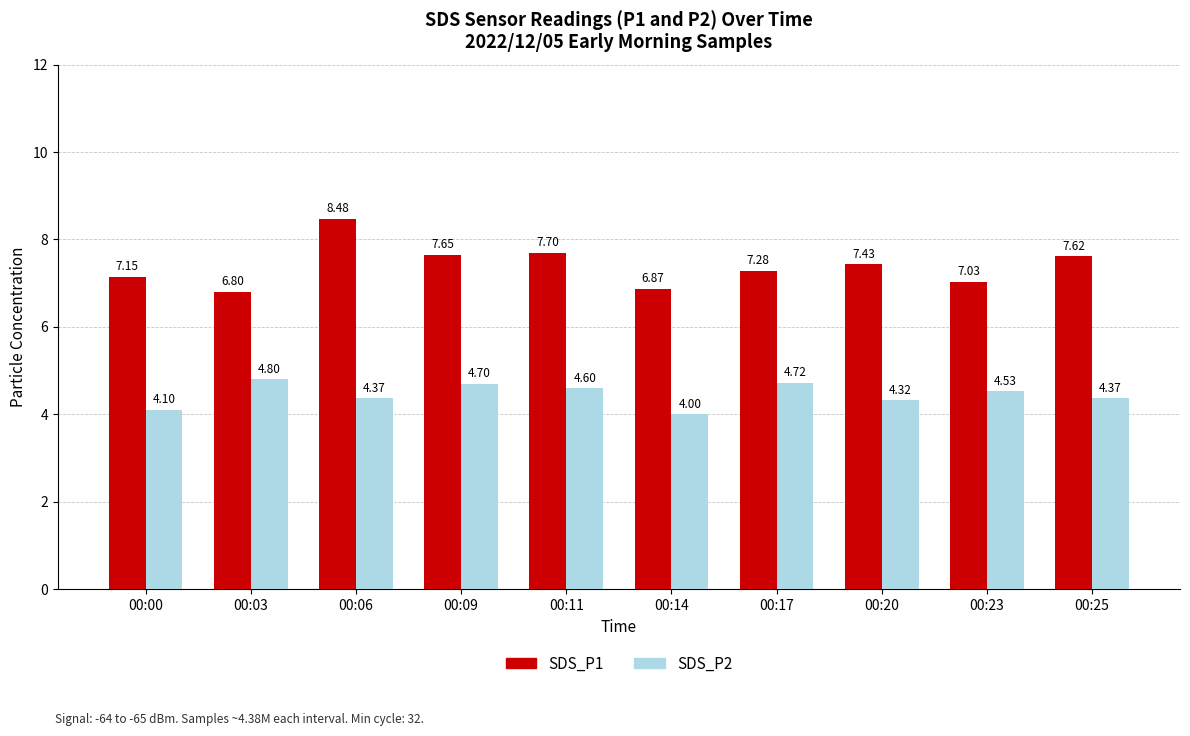

Which series has the largest total across all categories?

SDS_P1